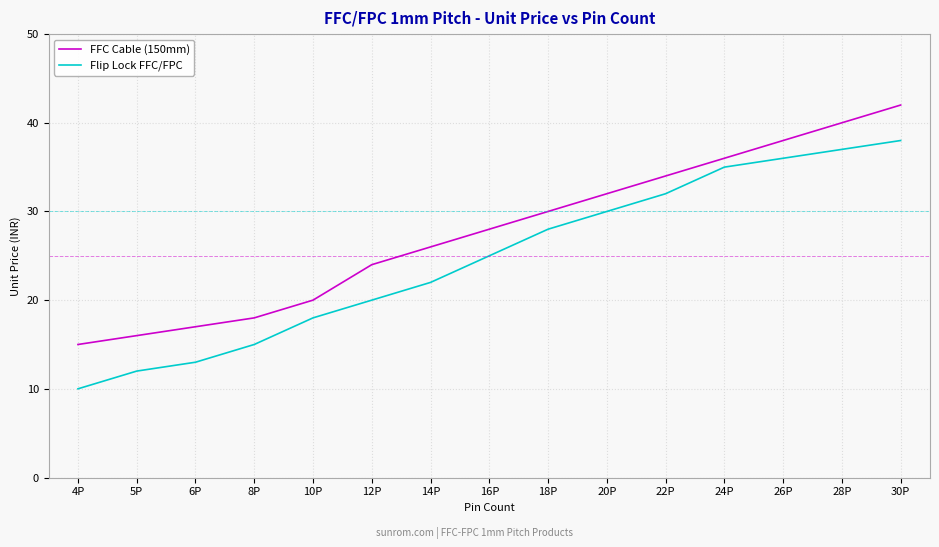

At which category is the sum across all series the highest?

30P